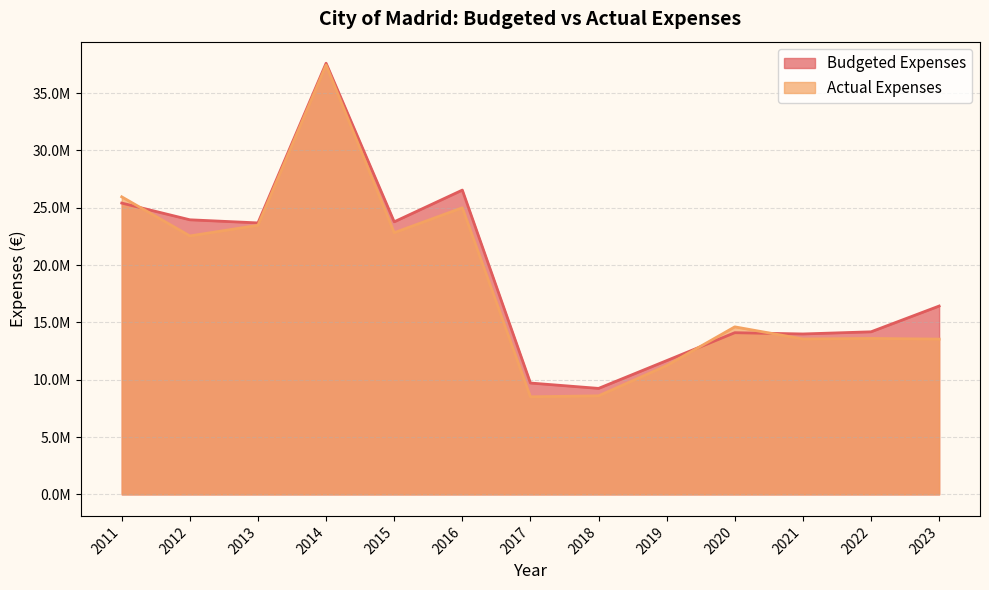

What are all the series names shown in the legend?

Budgeted Expenses, Actual Expenses